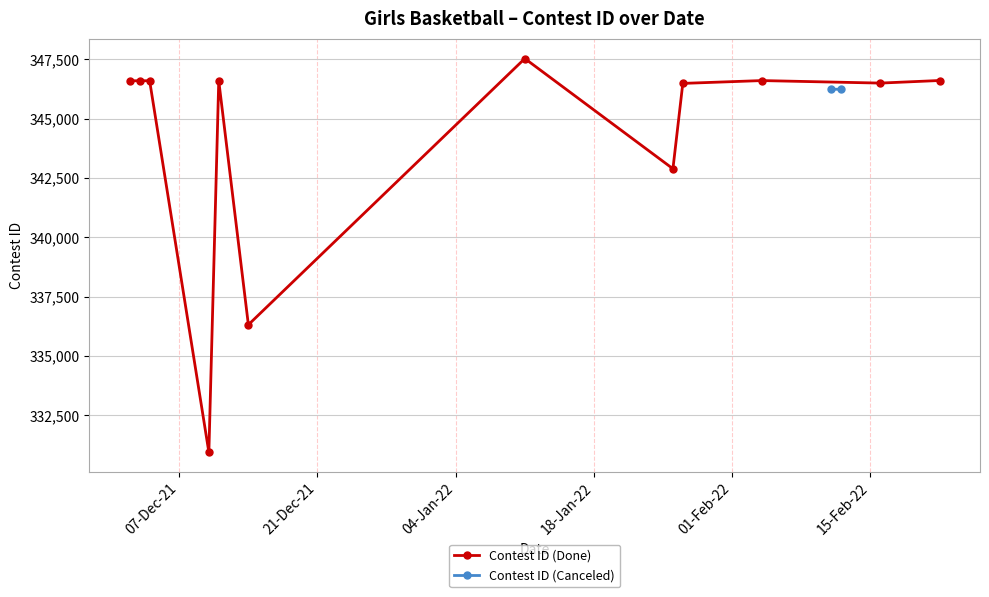

What is the value of the Contest ID (Done) point at the 10th from the left?

346606